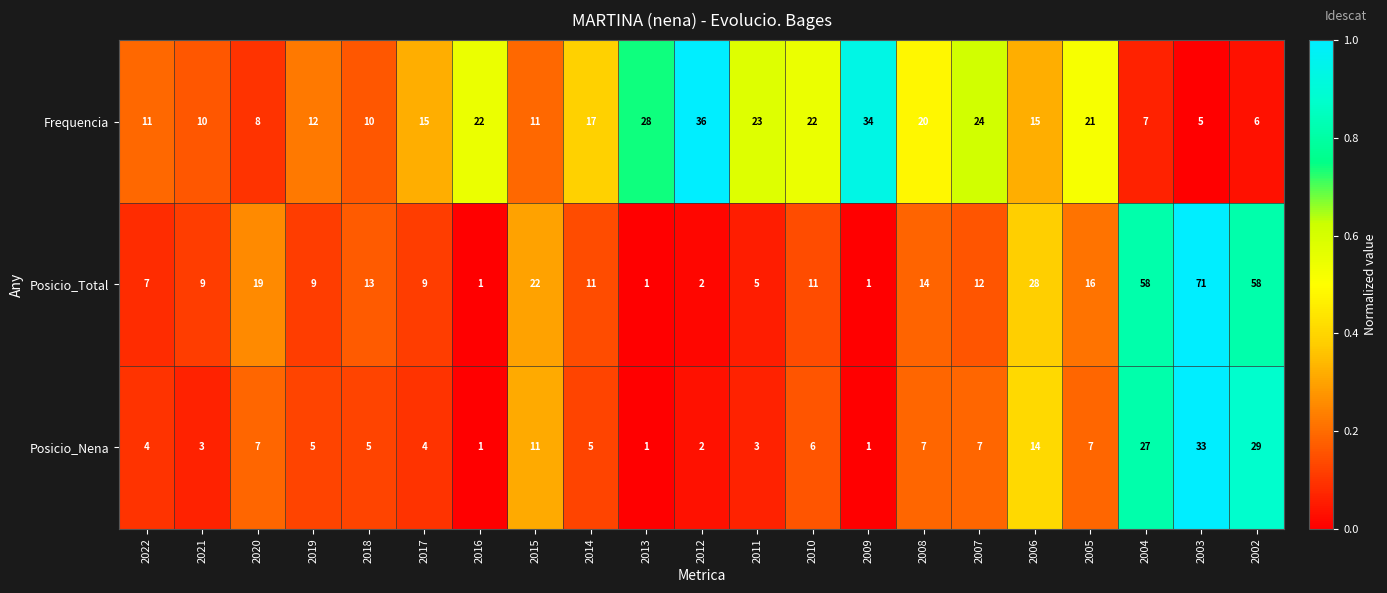

At 2020, list the series in order from largest to smallest.

Posicio_Total, Frequencia, Posicio_Nena